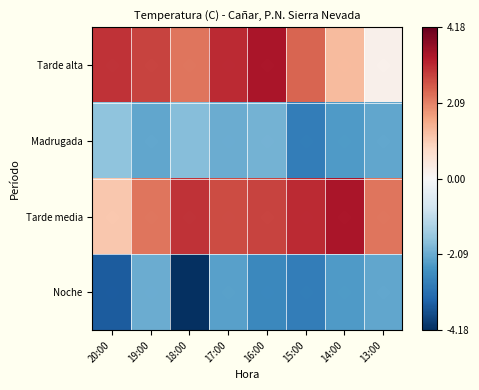

What is the difference between the highest and lowest values at 14:00?

5.8